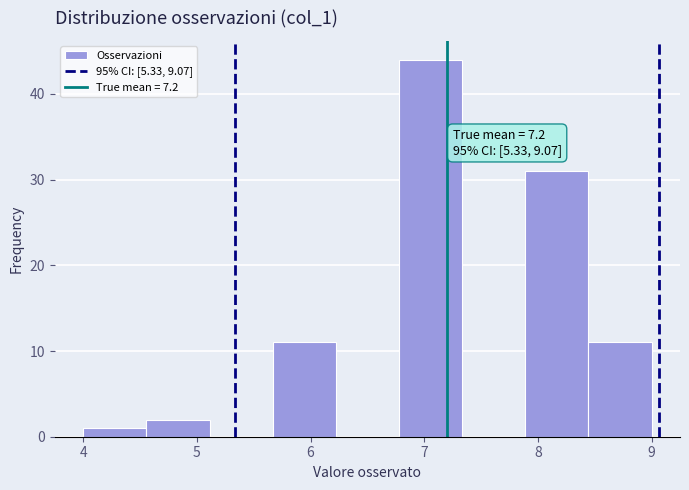

Which range on the x-axis has the tallest bar?

6.8 to 7.3